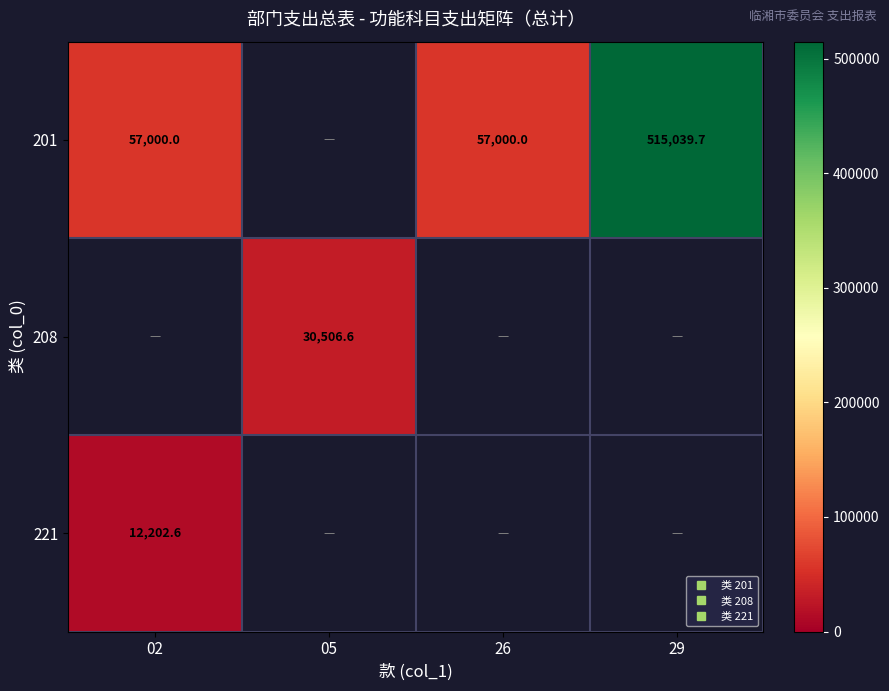

Rank the categories by 201 value from lowest to highest.

05, 02, 26, 29